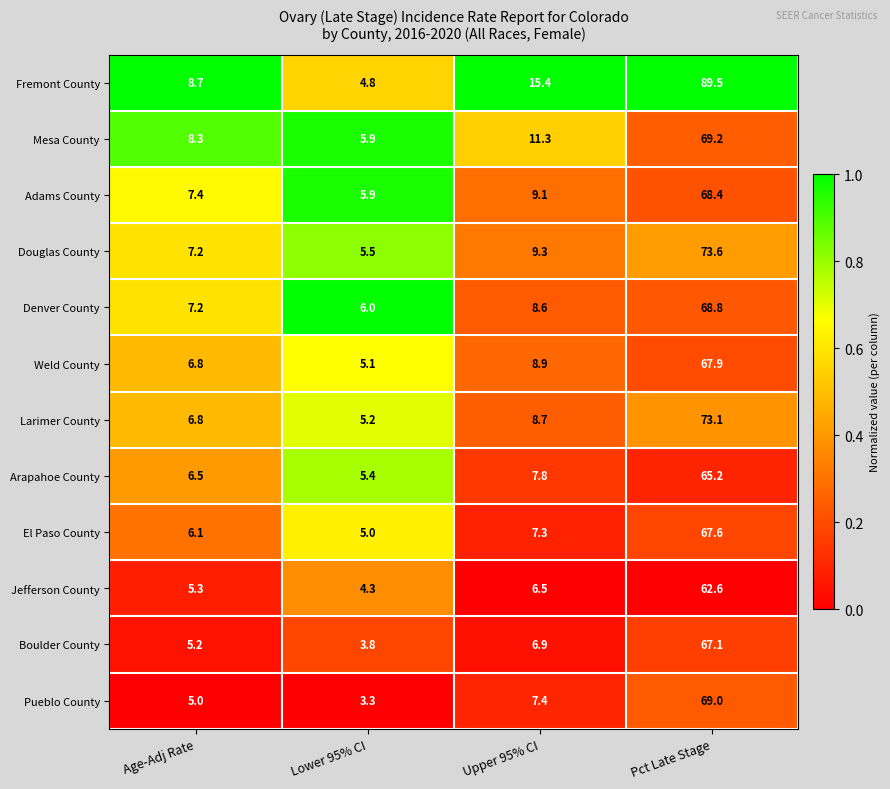

True or false: Weld County has a value of 9.0 at Age-Adj Rate.

False